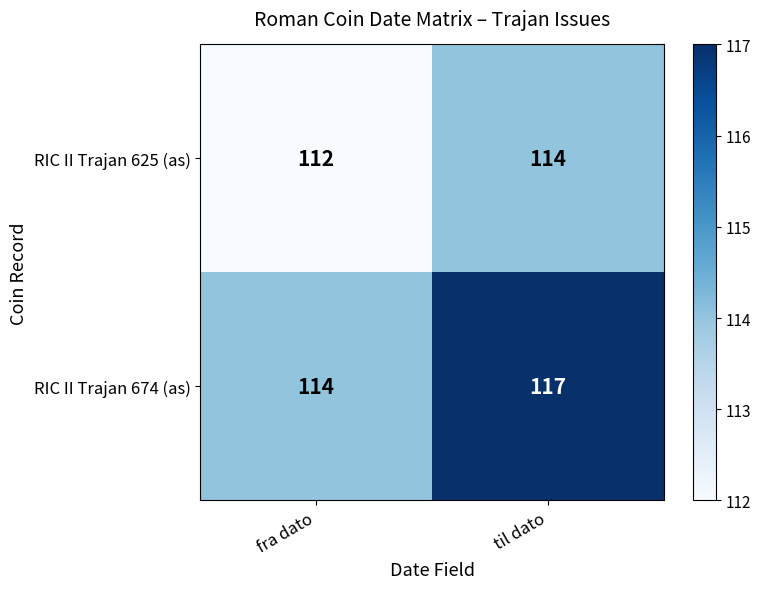

How many series are shown in this chart?

2